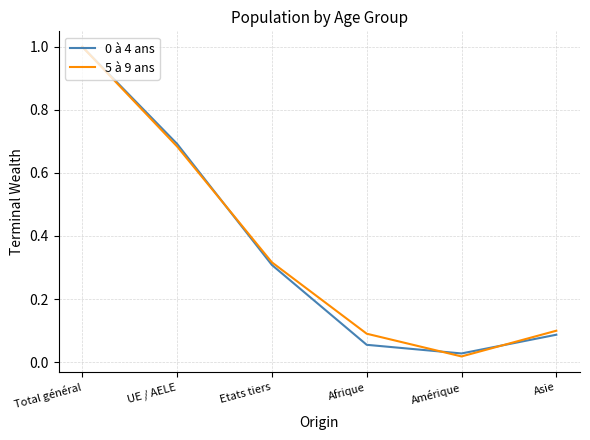

Does the chart display data point markers on the line(s)?

No